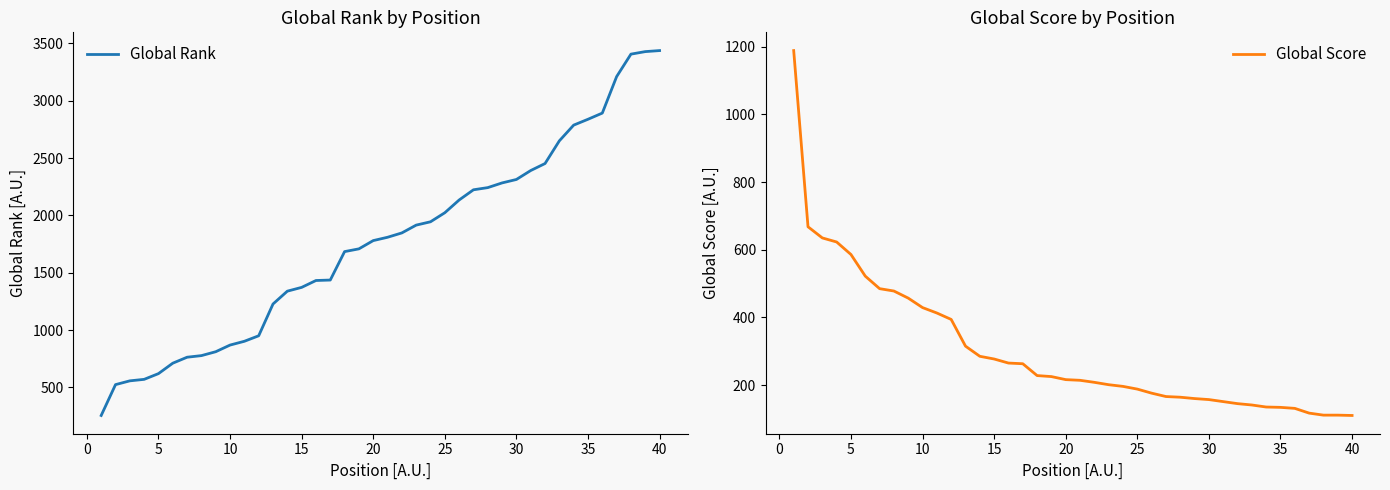

What is the difference between the maximum and minimum values in the Global Rank series?

3182